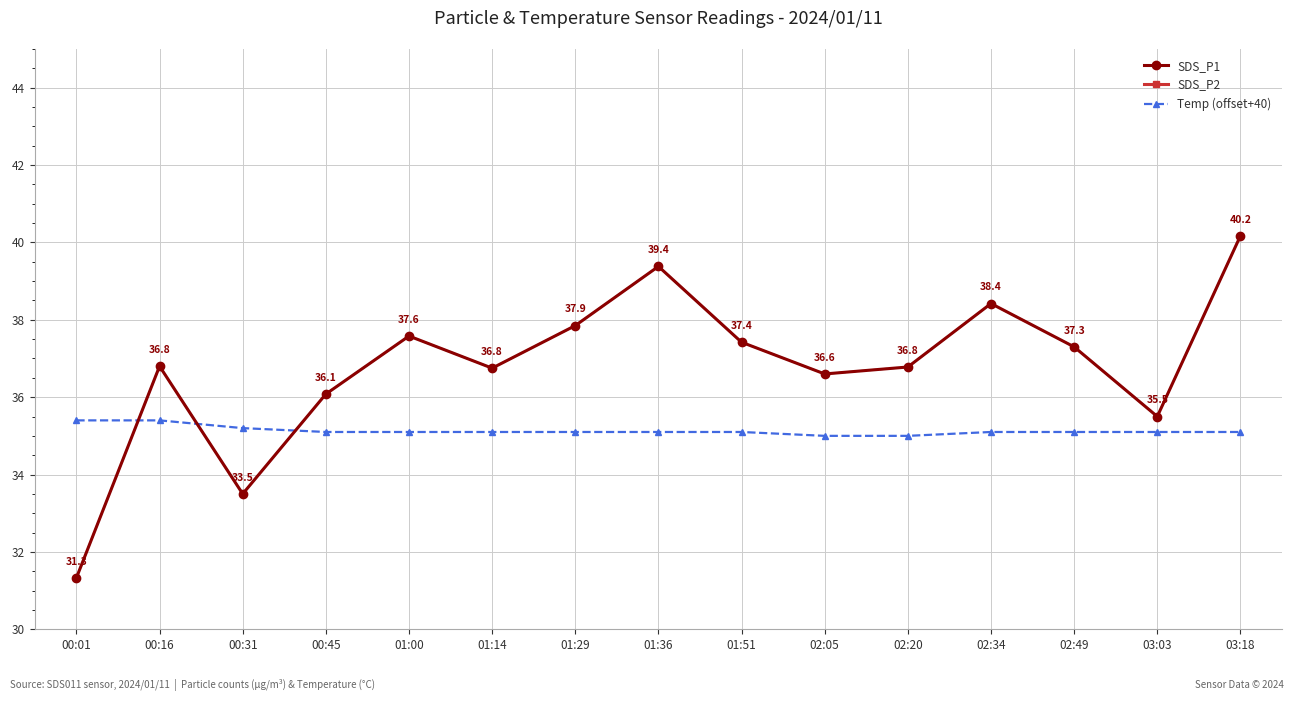

What is the minimum value for SDS_P1?

31.3